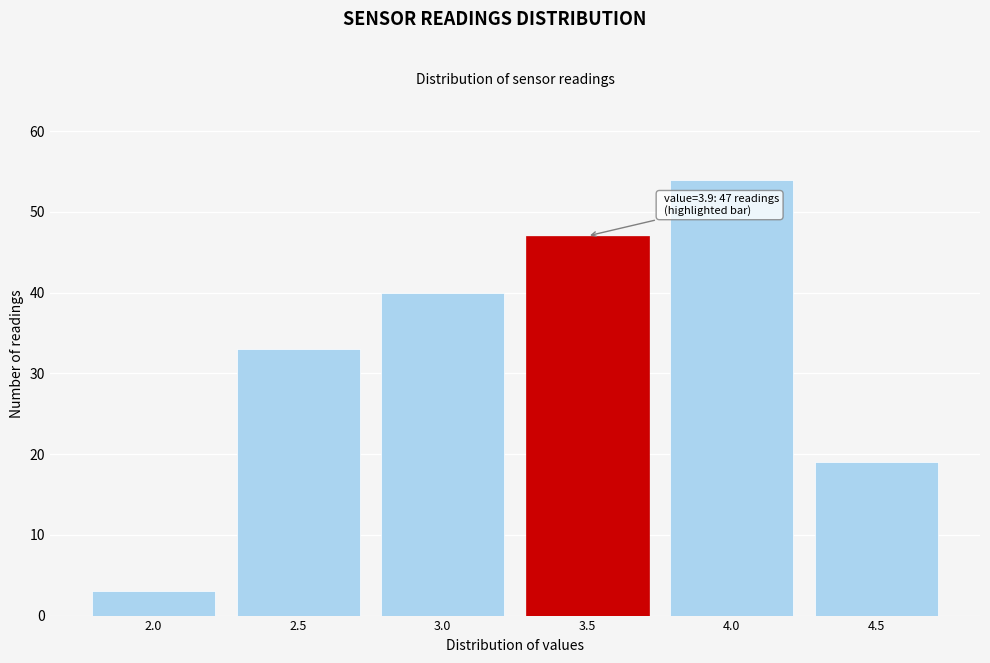

Reading right to left, what are all the values shown in this chart?

4.5=19	4.0=54	3.5=47	3.0=40	2.5=33	2.0=3